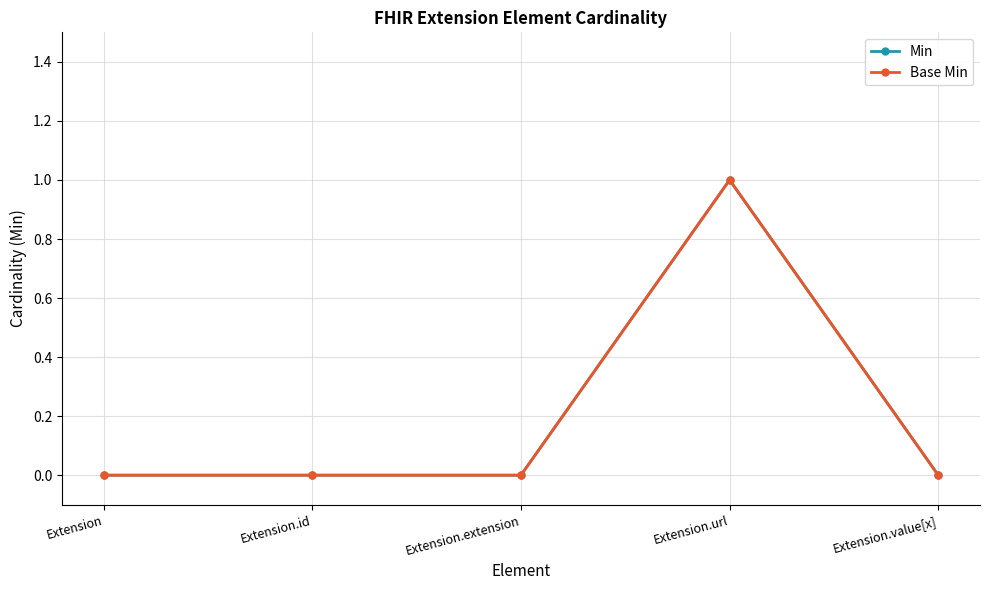

At which category is the sum across all series the highest?

Extension.url